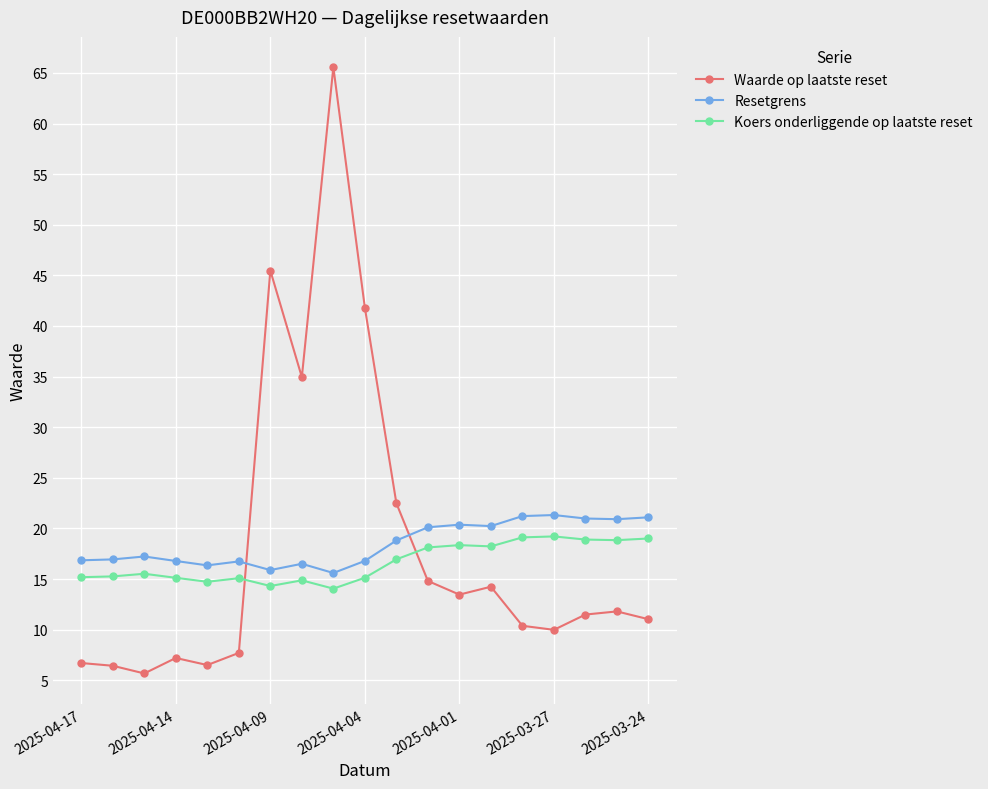

How many intersections are there between Koers onderliggende op laatste reset and Waarde op laatste reset?

2